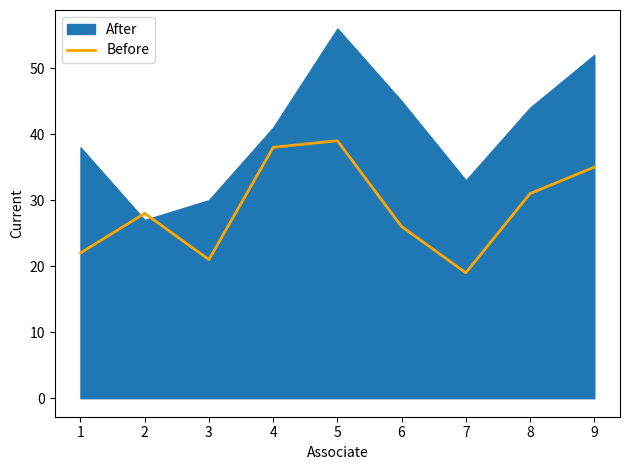

What is the lowest value of the Before series?

19